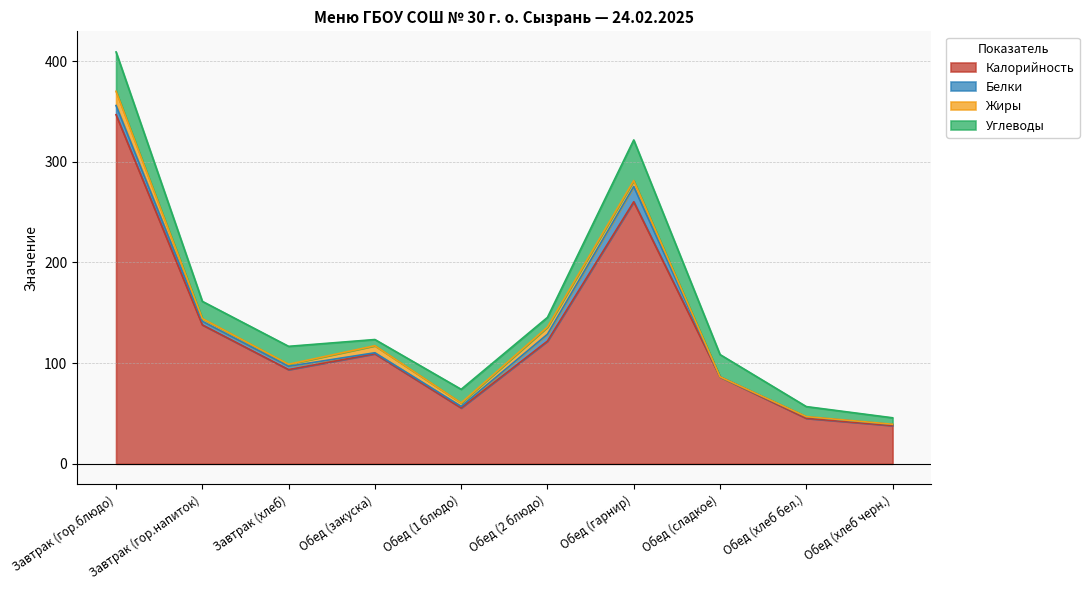

Does the chart display data point markers on the line(s)?

No